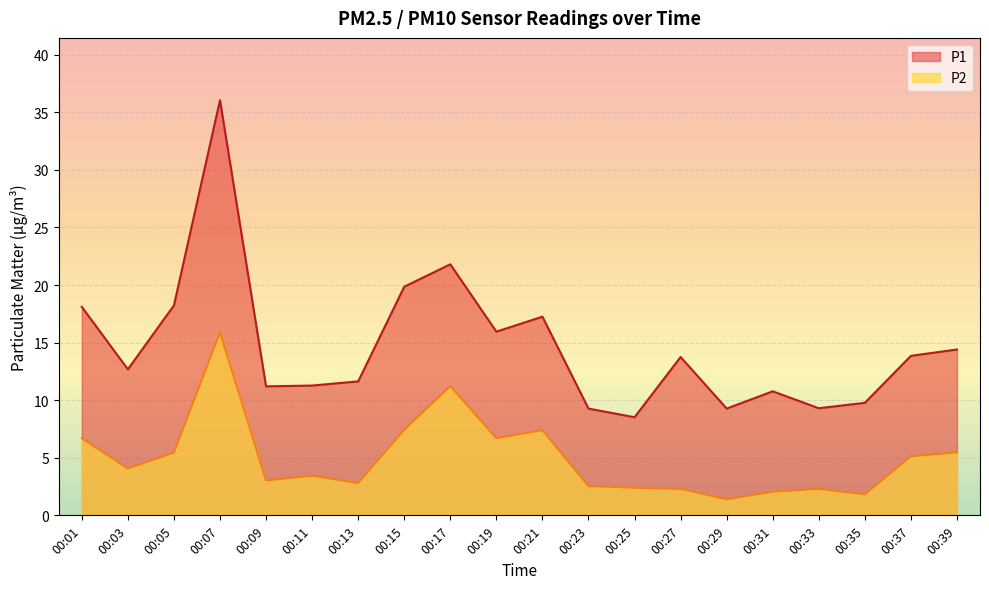

Where is the first local minimum for P1?

00:03